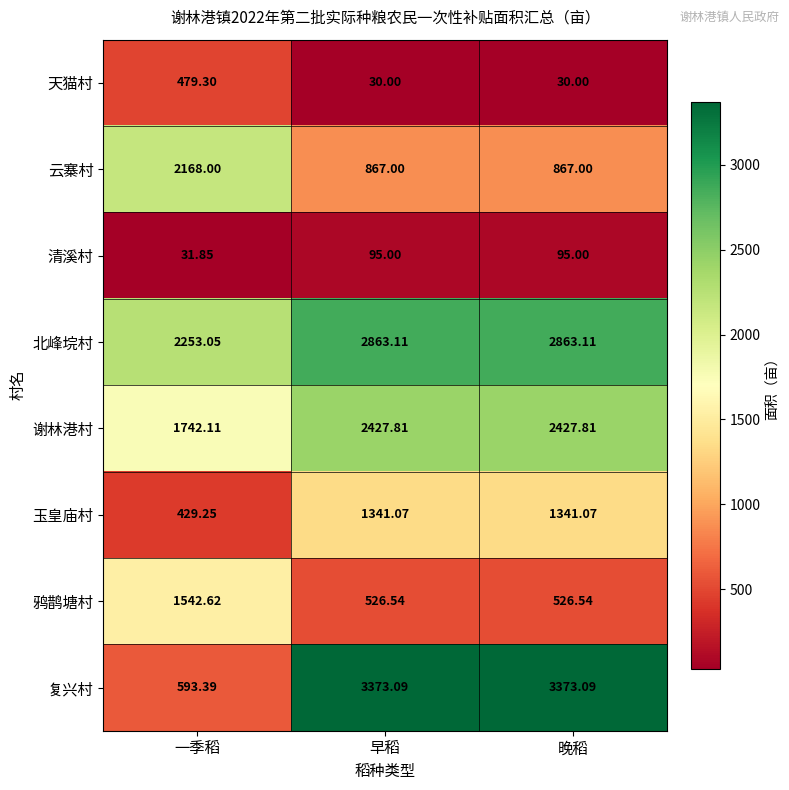

At 晚稻, list the series in order from largest to smallest.

复兴村, 北峰垸村, 谢林港村, 玉皇庙村, 云寨村, 鸦鹊塘村, 清溪村, 天猫村